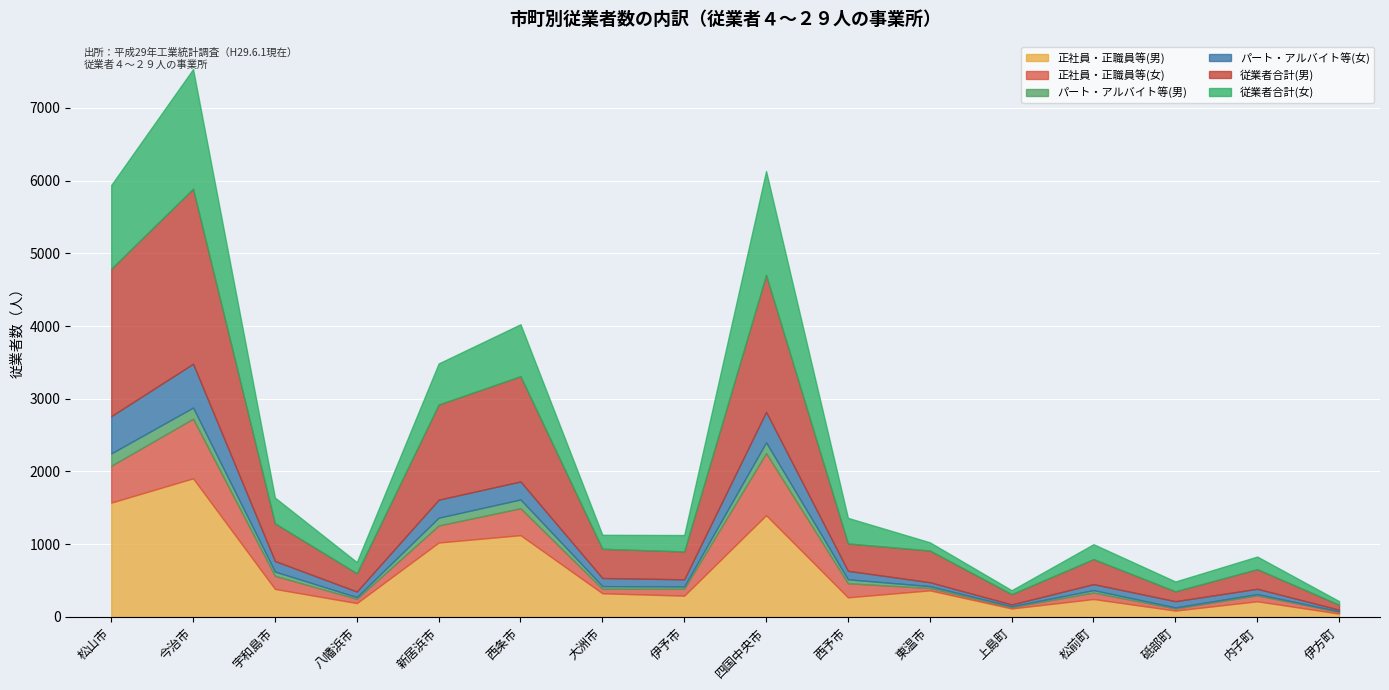

What are all the series names shown in the legend?

正社員・正職員等(男), 正社員・正職員等(女), パート・アルバイト等(男), パート・アルバイト等(女), 従業者合計(男), 従業者合計(女)